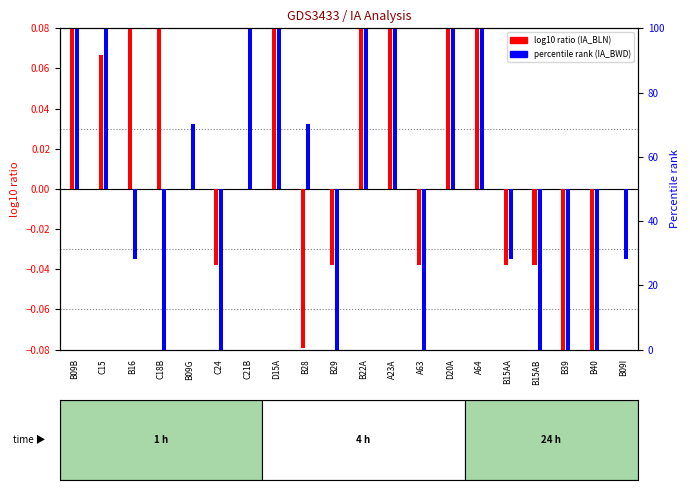

The value of log10 ratio (IA_BWD) at B09B is 0.3. True or false?

False